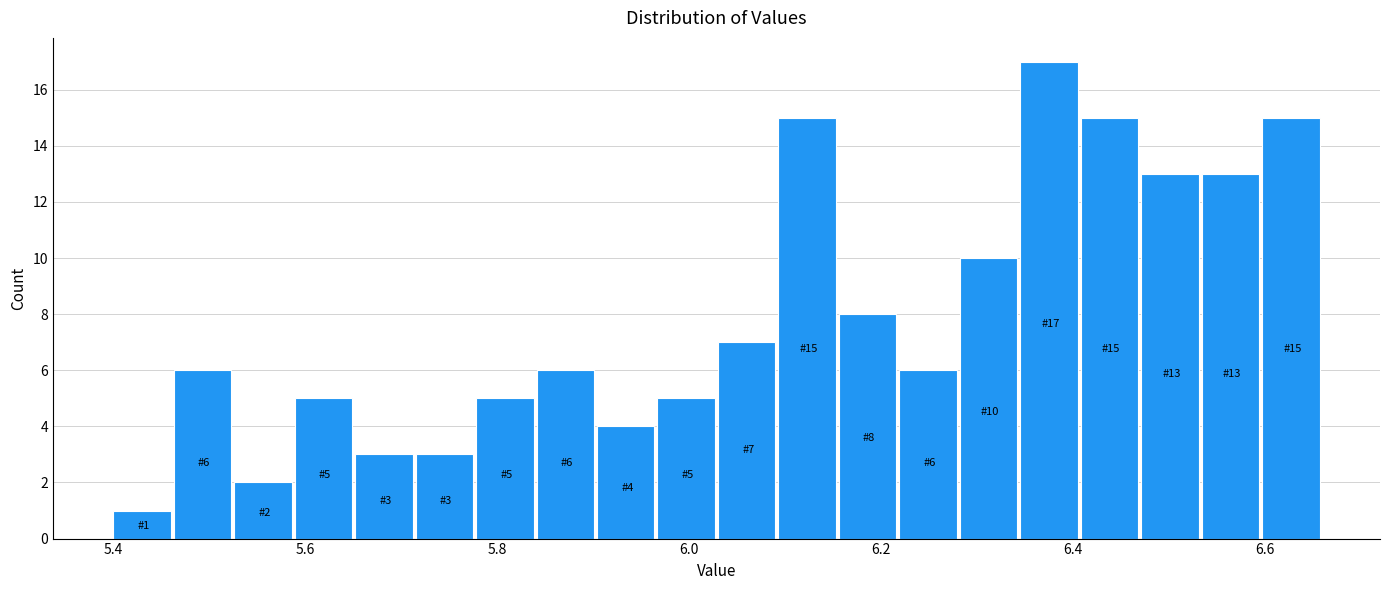

Read against the x-axis, roughly where is the centre of the tallest bar?

6.38